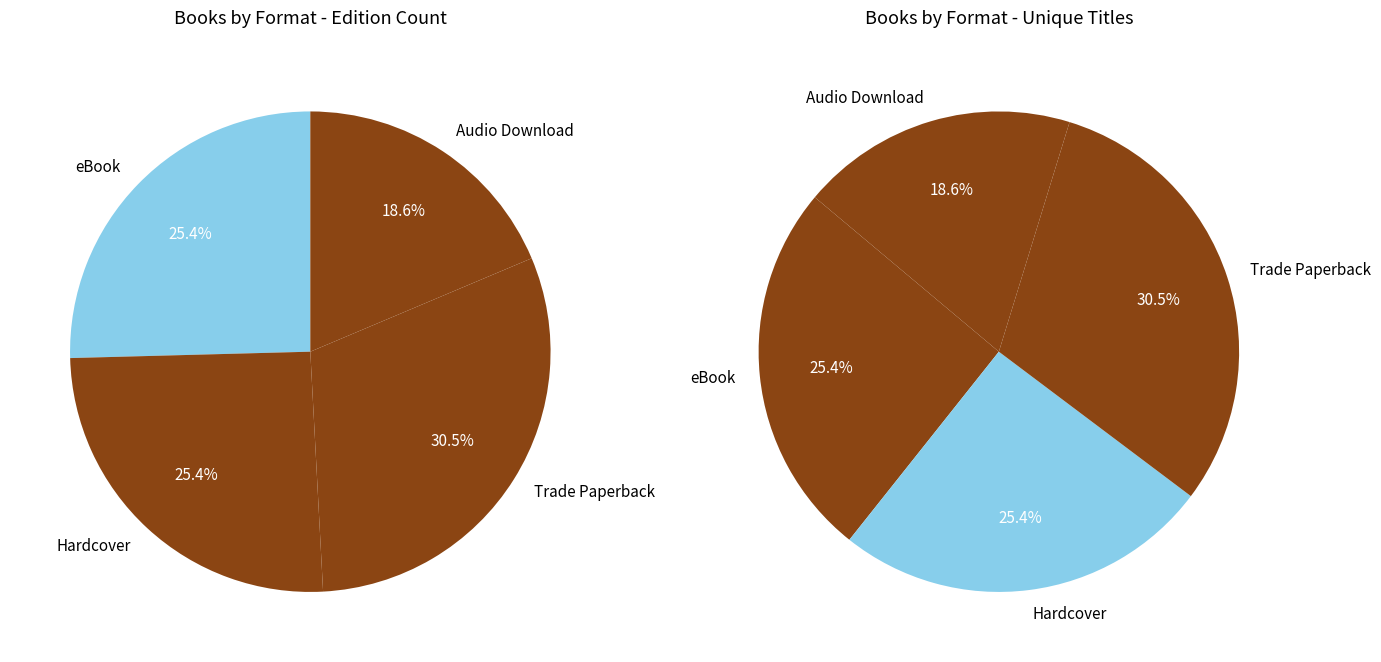

Is Hardcover the majority of the pie?

No